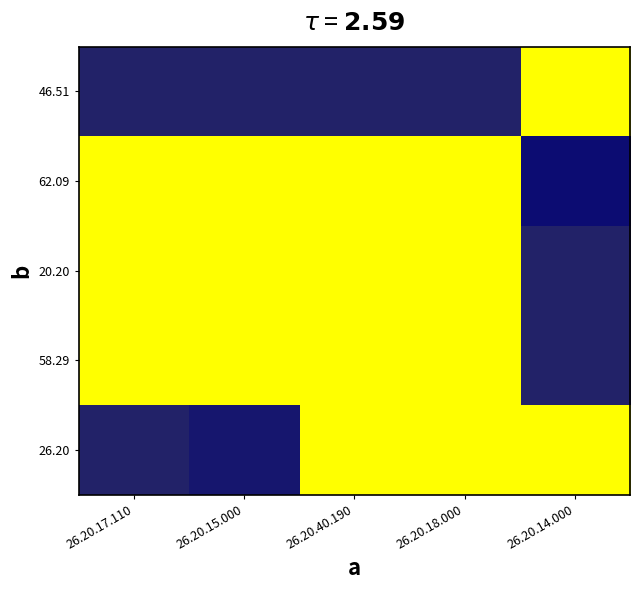

Reading left to right, list all the values displayed in this chart.

46.51: 26.20.17.110=0.9	26.20.15.000=0.9	26.20.40.190=0.9	26.20.18.000=0.9	26.20.14.000=0.0
62.09: 26.20.17.110=0.0	26.20.15.000=0.0	26.20.40.190=0.0	26.20.18.000=0.0	26.20.14.000=1.0
20.20: 26.20.17.110=0.0	26.20.15.000=0.0	26.20.40.190=0.0	26.20.18.000=0.0	26.20.14.000=0.9
58.29: 26.20.17.110=0.0	26.20.15.000=0.0	26.20.40.190=0.0	26.20.18.000=0.0	26.20.14.000=0.9
26.20: 26.20.17.110=0.9	26.20.15.000=1.0	26.20.40.190=0.0	26.20.18.000=0.0	26.20.14.000=0.0